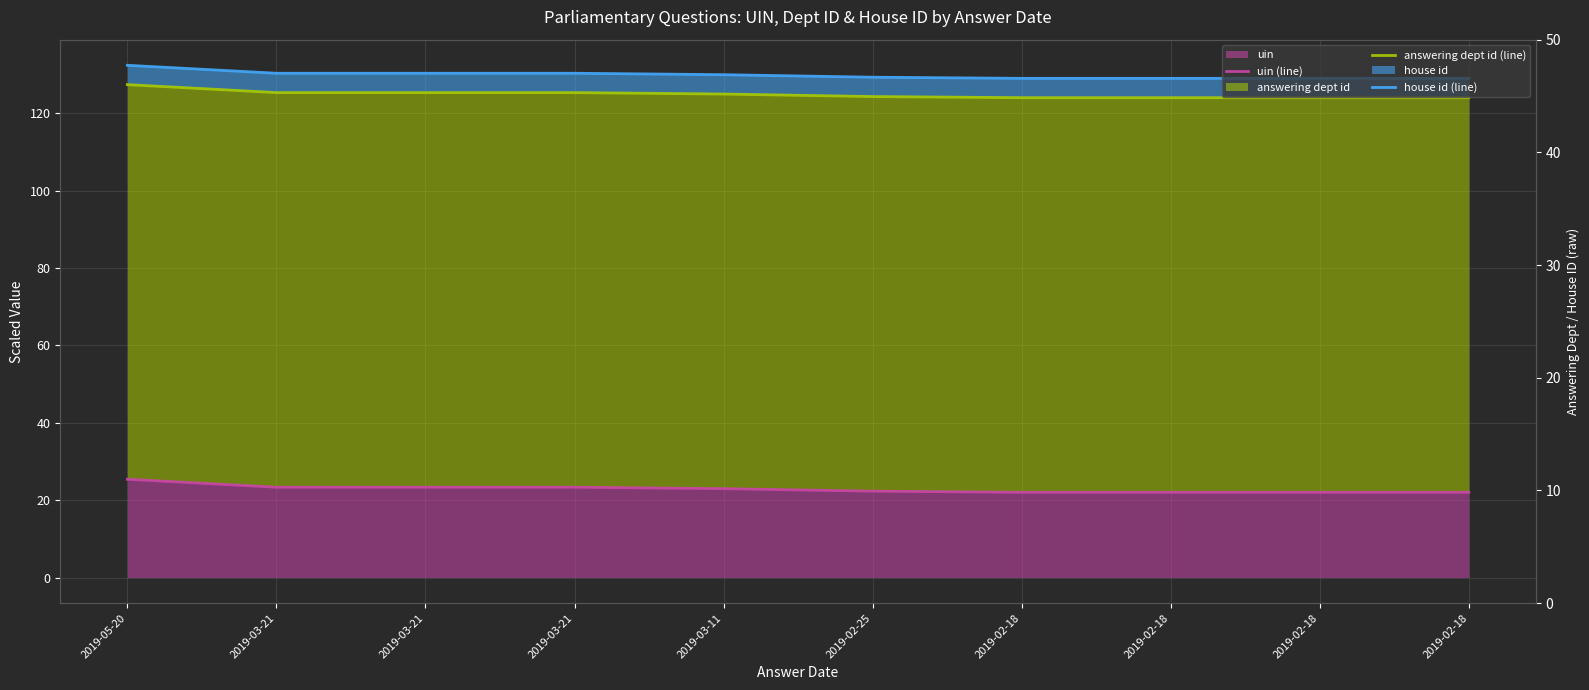

Is it true that answering dept id (line) equals 184.5 at 2019-02-18?

False